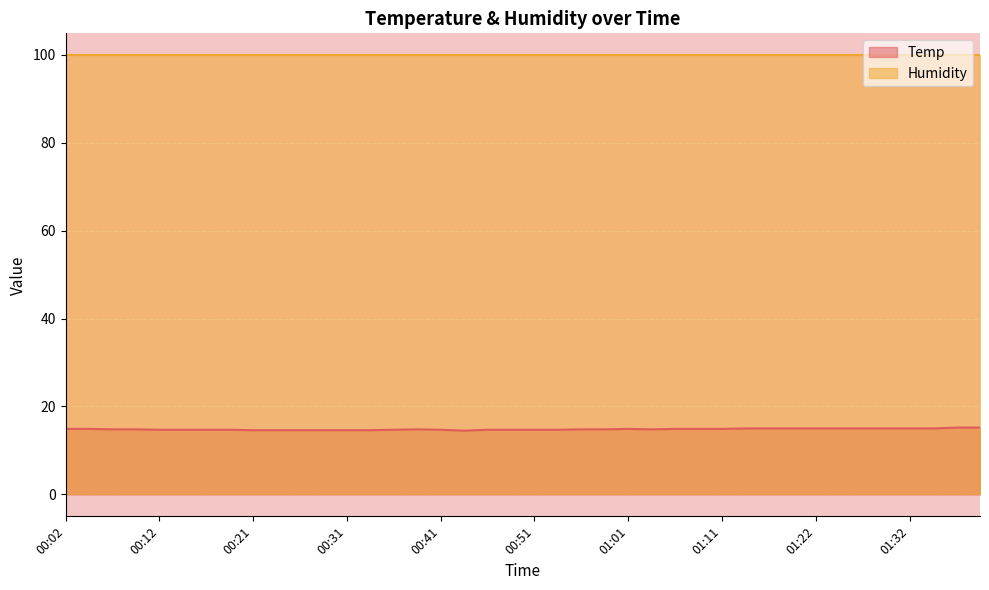

How many points are higher than both their immediate neighbors (excluding endpoints)?

2